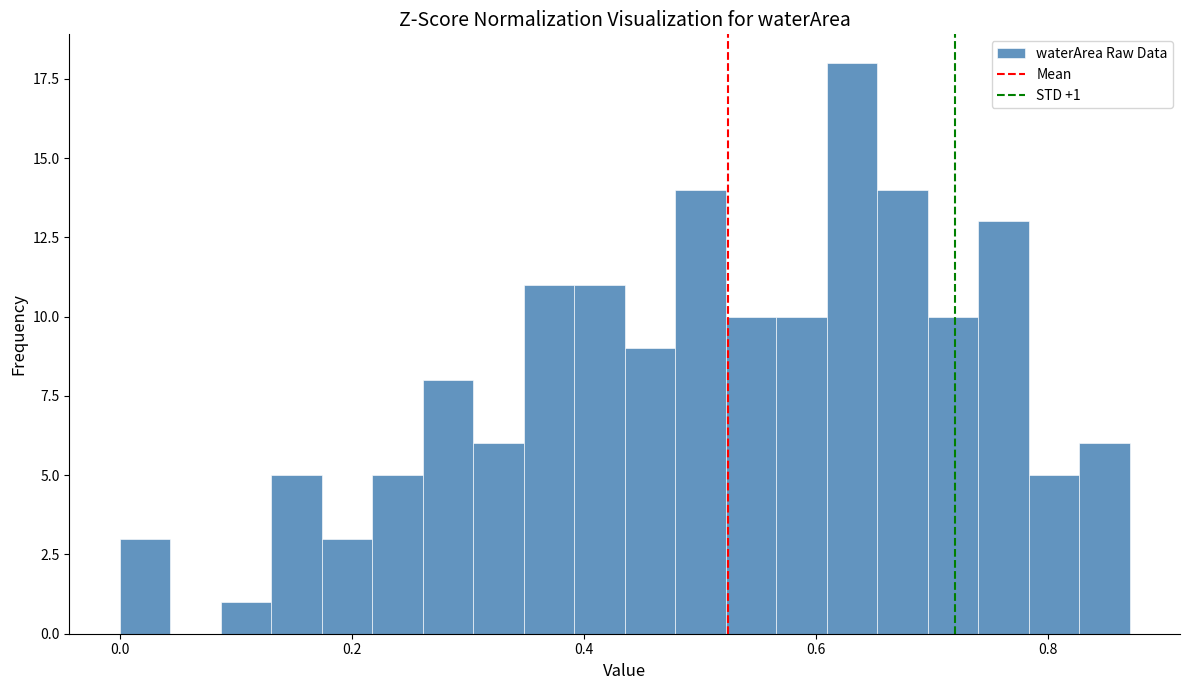

Read against the x-axis, roughly where is the centre of the tallest bar?

0.64